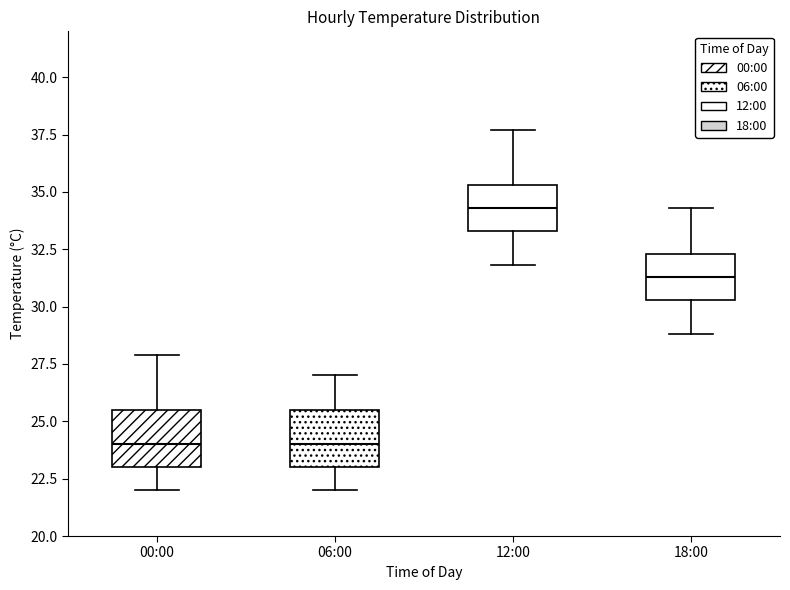

Reading left to right, read every box against the y-axis: the position of its median line, the range the box covers, and the ends of its whiskers. The values are not printed on the chart, so give them approximately, as read against the axis.

00:00: median 24.0, box 23.0 to 25.5, whiskers 22.0 to 28.0
06:00: median 24.0, box 23.0 to 25.5, whiskers 22.0 to 27.0
12:00: median 34.5, box 33.5 to 35.5, whiskers 32.0 to 37.5
18:00: median 31.5, box 30.5 to 32.5, whiskers 29.0 to 34.5